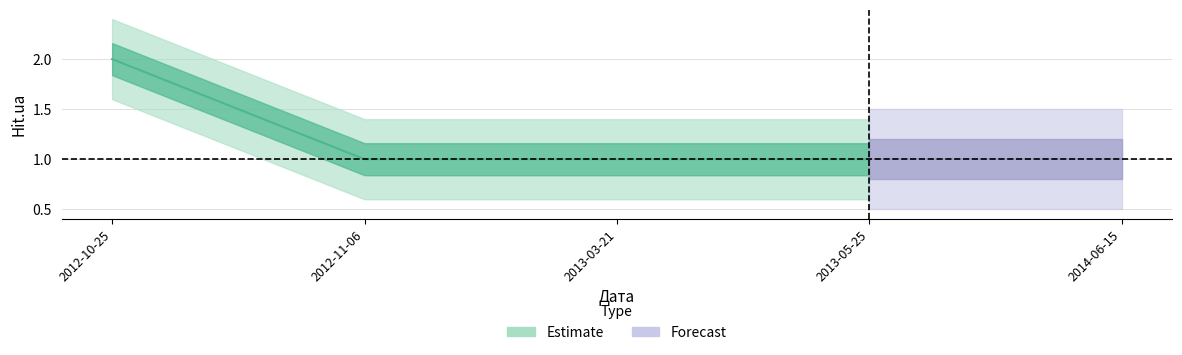

Rank the categories by value from lowest to highest.

2012-11-06, 2013-03-21, 2013-05-25, 2014-06-15, 2012-10-25